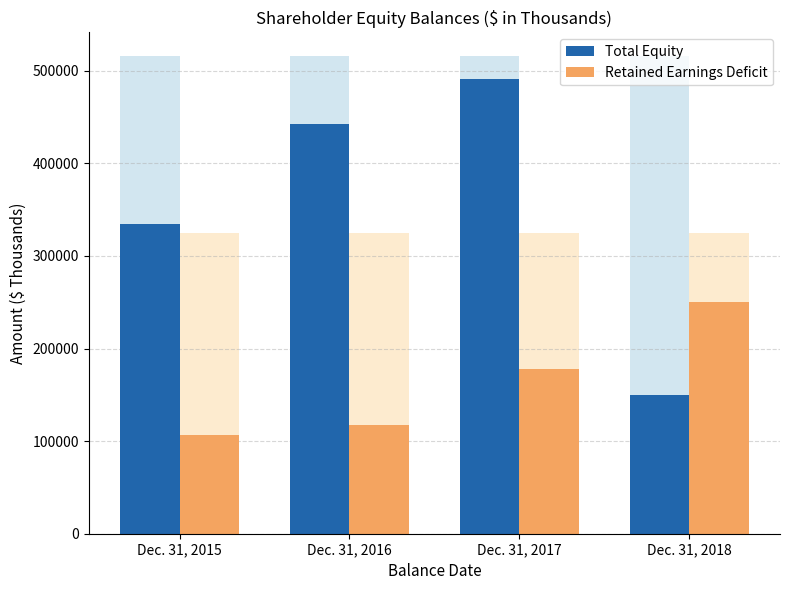

Does the chart contain any negative values?

No